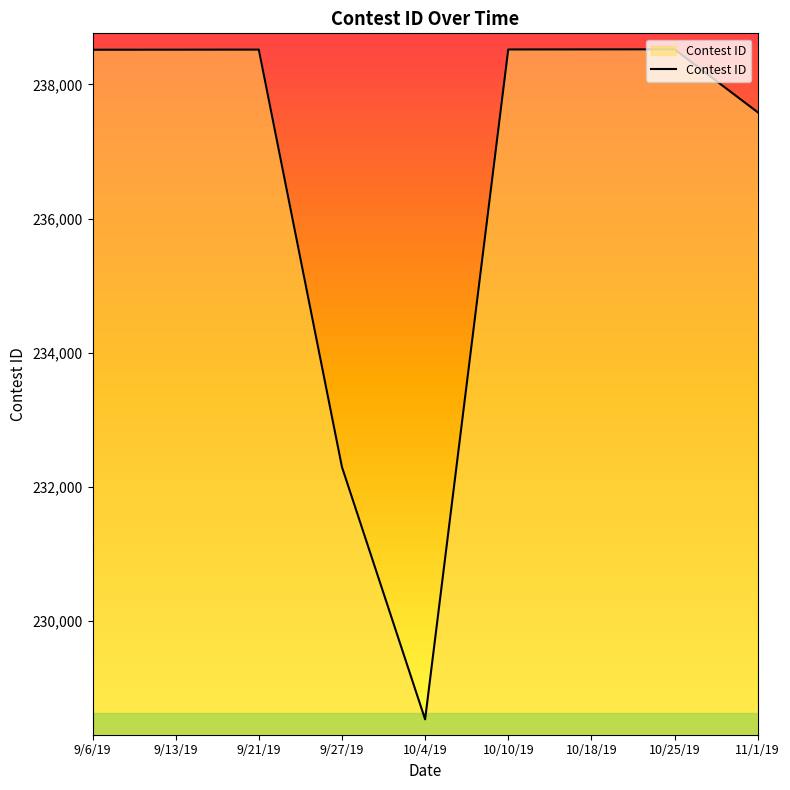

What is the sum of all values?

2129528